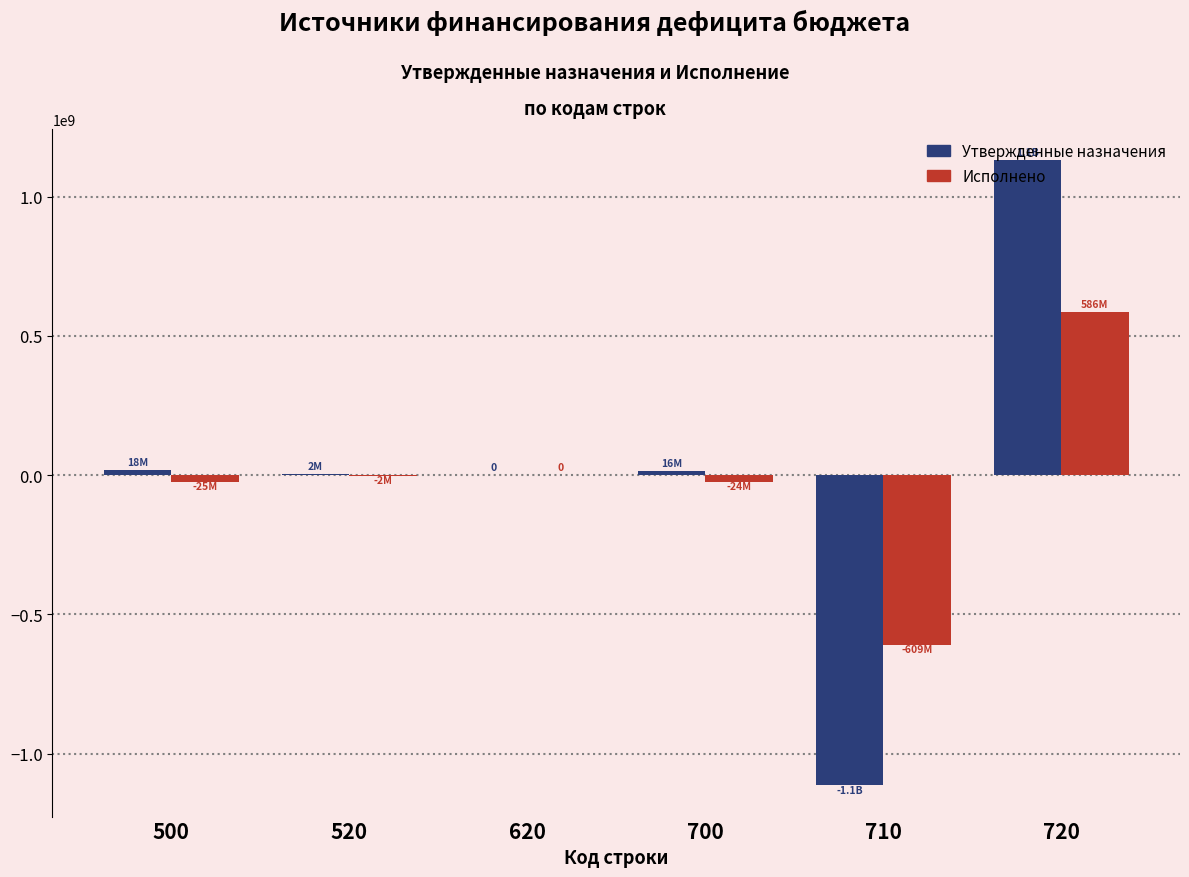

At which category is the sum across all series the highest?

720